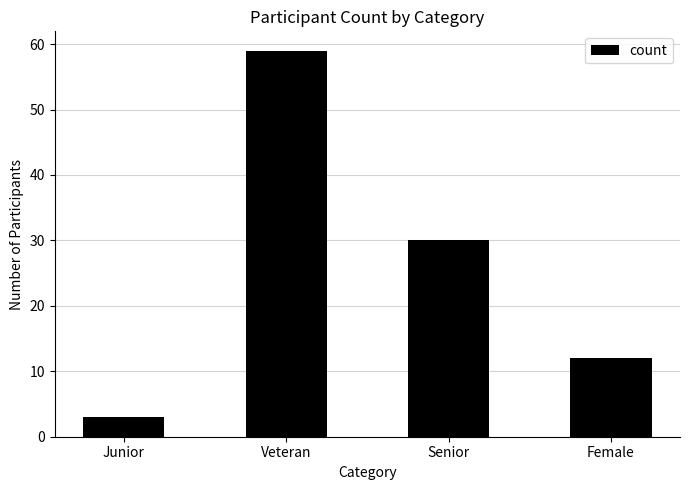

Count the number of data series in this chart.

1